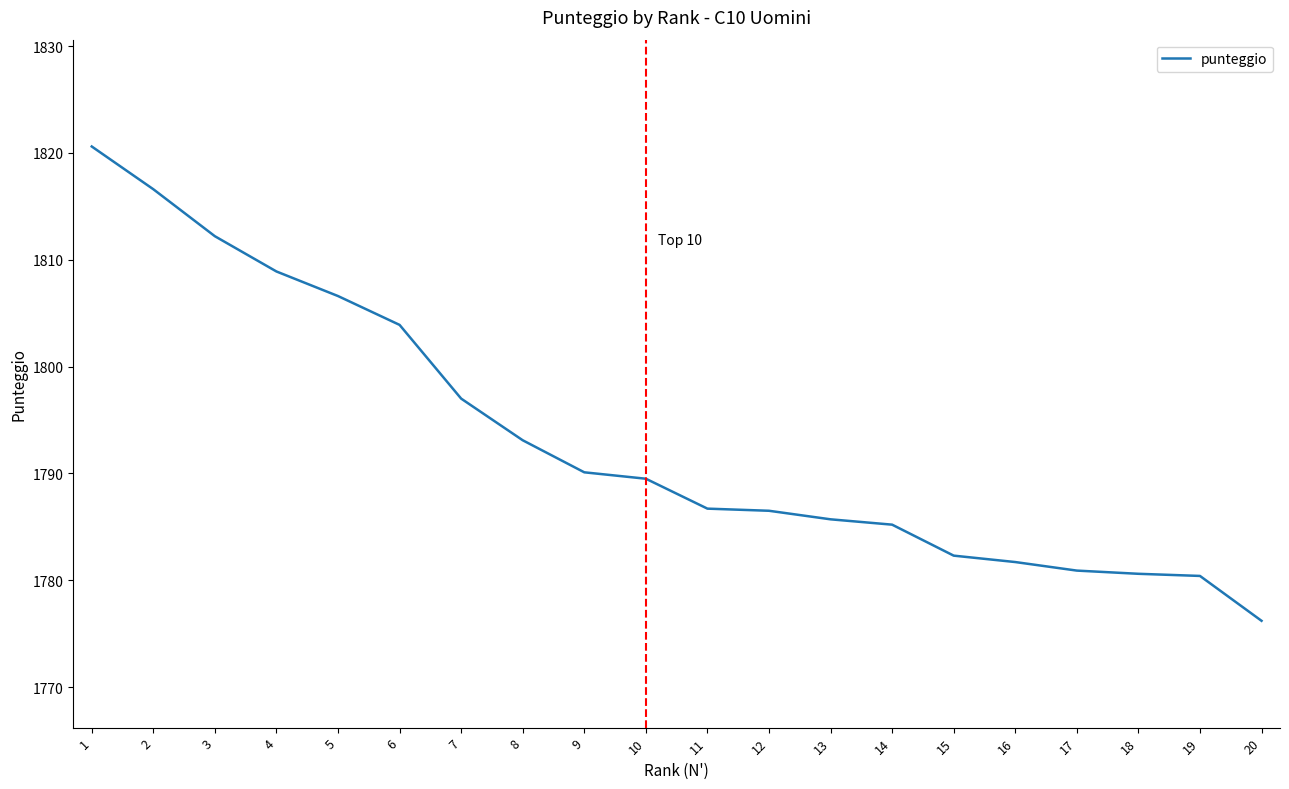

What is the difference between the maximum and minimum values?

44.4